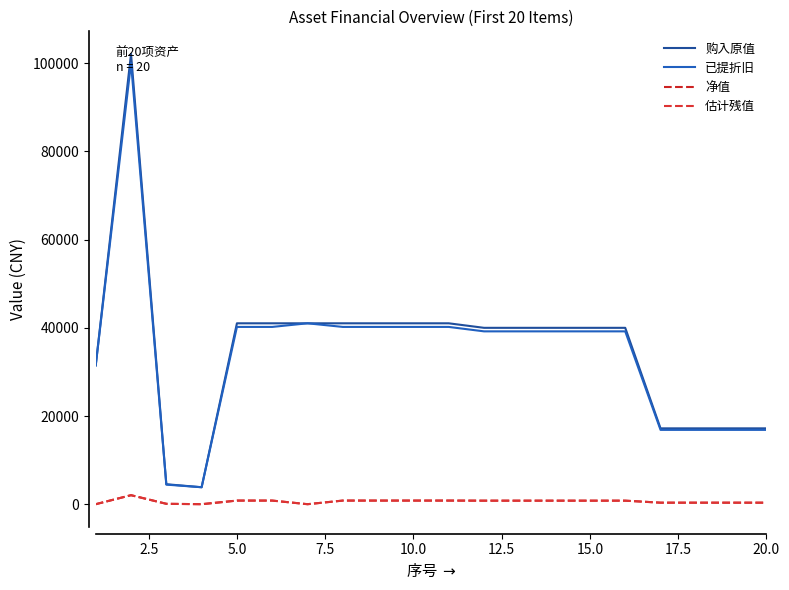

Which series has the largest total across all categories?

购入原值